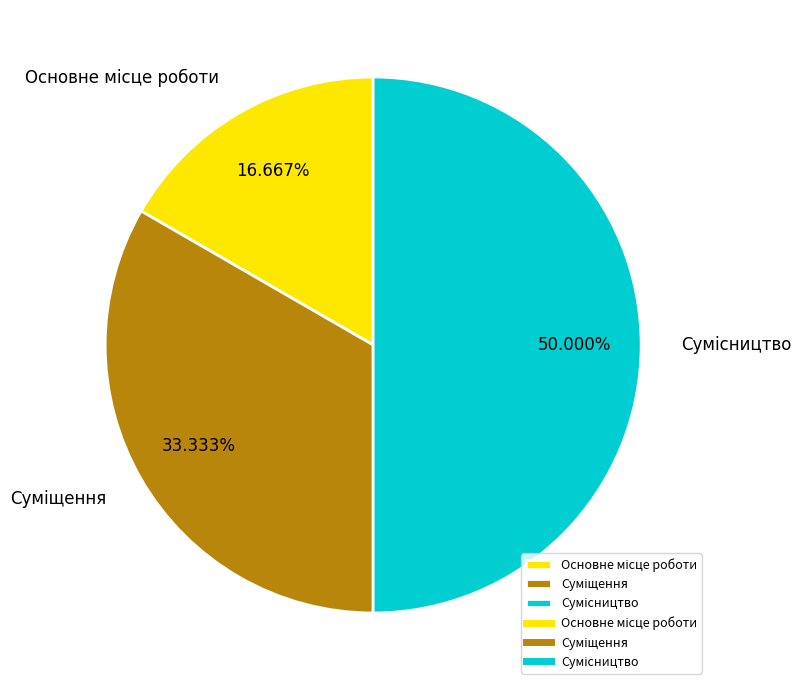

To the nearest percent, what is the average slice percentage?

33%